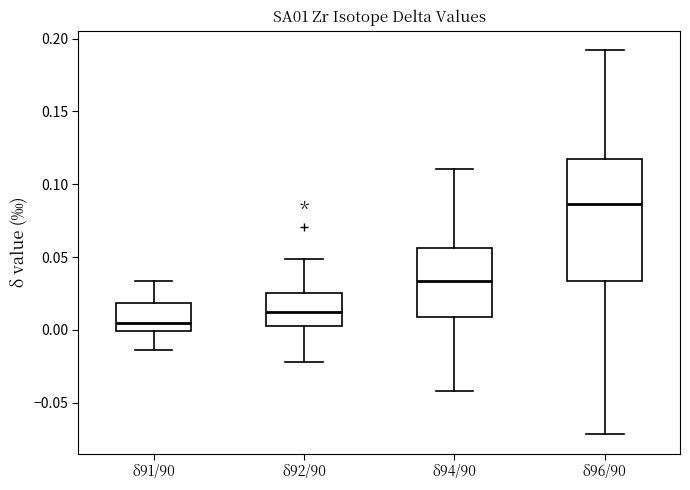

Reading left to right, transcribe this box plot: for each box, give where its median line is, the range the box spans, and where its two whiskers end, as read against the y-axis. The values are not printed on the chart, so give them approximately, as read against the axis.

δ91/90: median 0.005, box 0.000 to 0.020, whiskers -0.015 to 0.035
δ92/90: median 0.010, box 0.005 to 0.025, whiskers -0.020 to 0.050
δ94/90: median 0.035, box 0.010 to 0.055, whiskers -0.040 to 0.110
δ96/90: median 0.085, box 0.035 to 0.115, whiskers -0.070 to 0.190